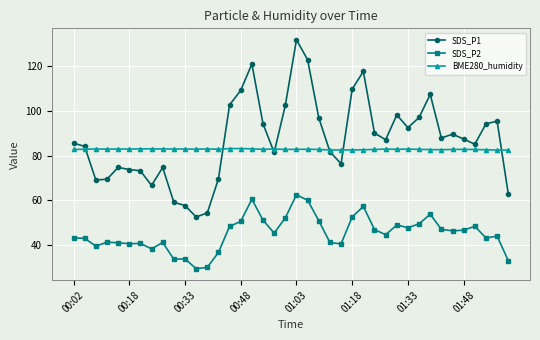

What is the highest value of the SDS_P2 series?

62.4